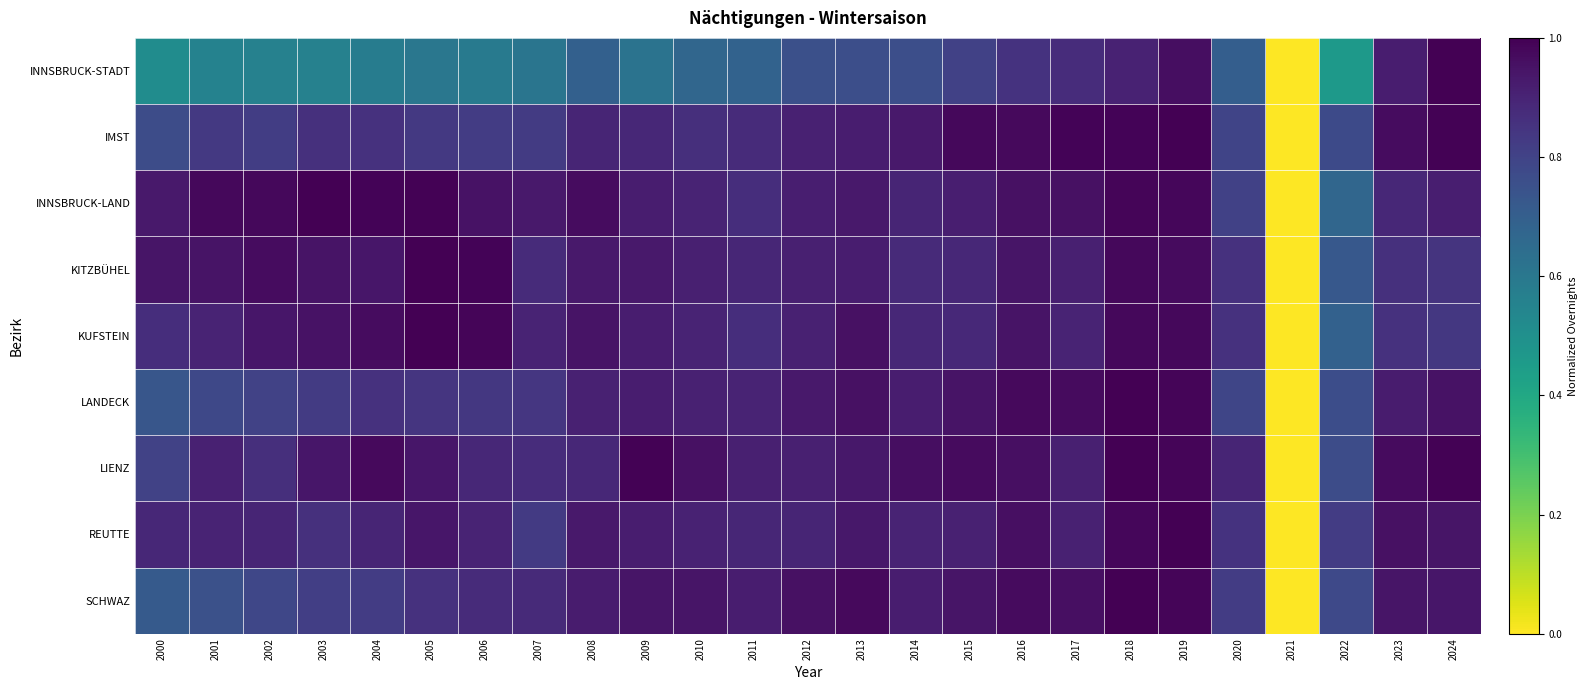

Rank the series at 2012 from highest to lowest value.

SCHWAZ, LANDECK, INNSBRUCK-LAND, LIENZ, KITZBÜHEL, IMST, KUFSTEIN, REUTTE, INNSBRUCK-STADT